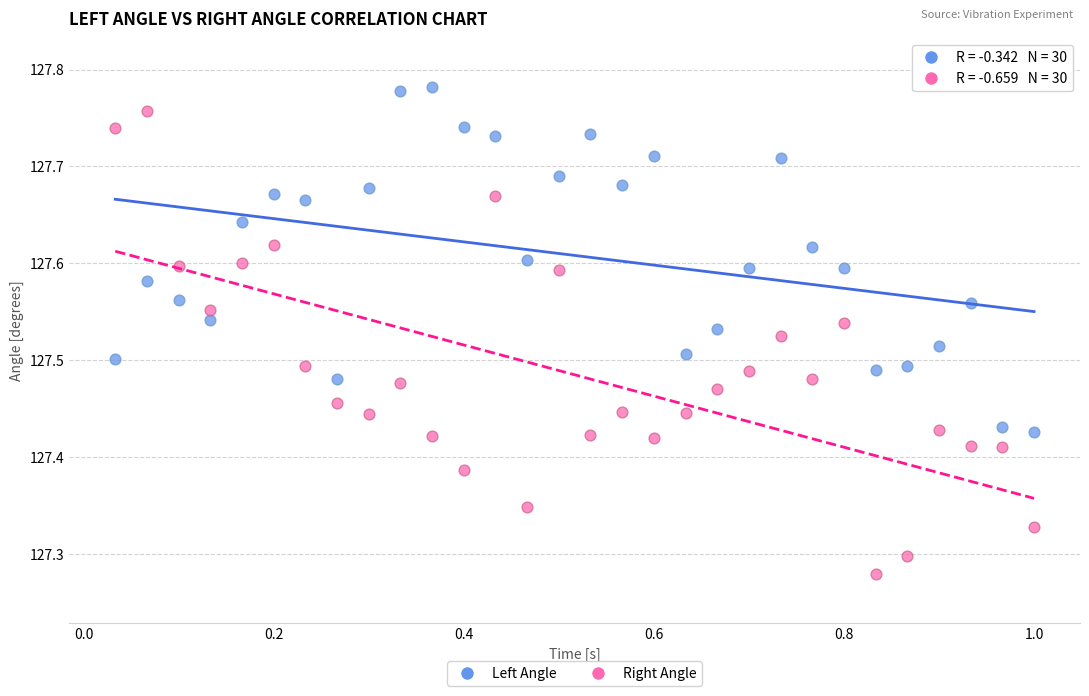

Which series reaches the minimum Y coordinate?

Right Angle